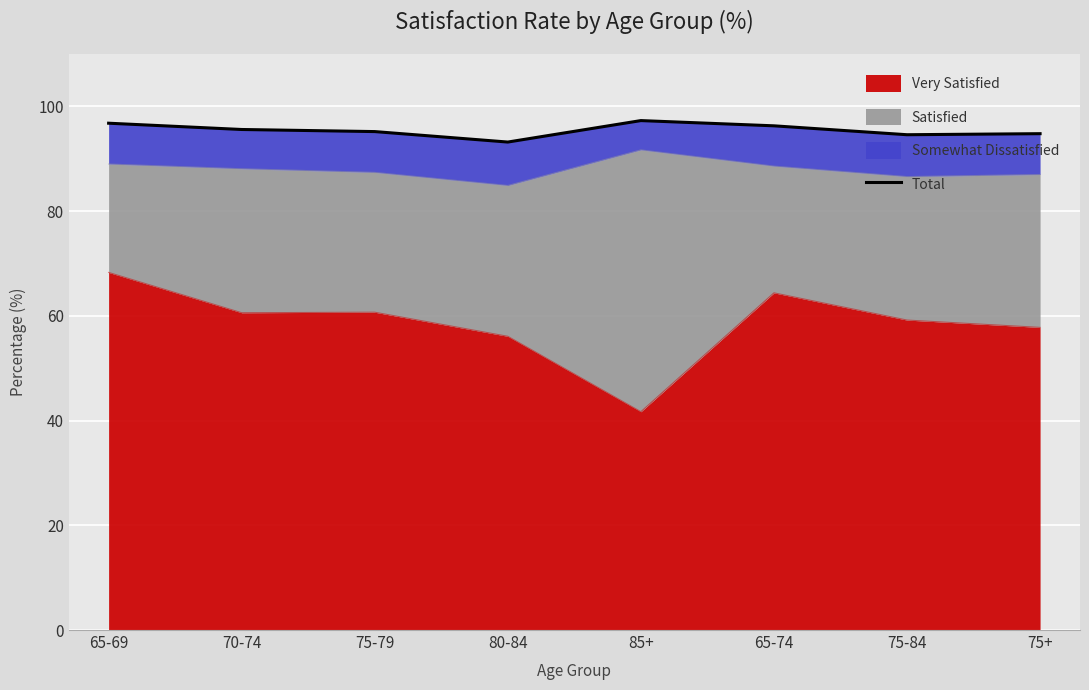

Reading left to right, what are all the values shown in this chart?

65-69=96.8	70-74=95.6	75-79=95.2	80-84=93.2	85+=97.3	65-74=96.3	75-84=94.6	75+=94.8